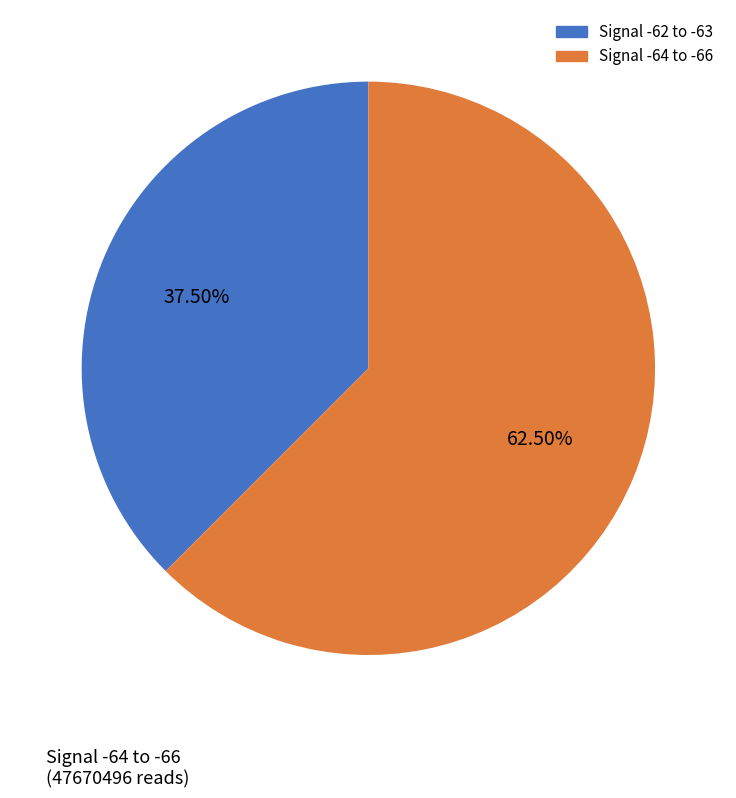

Does any single category account for the majority?

Yes